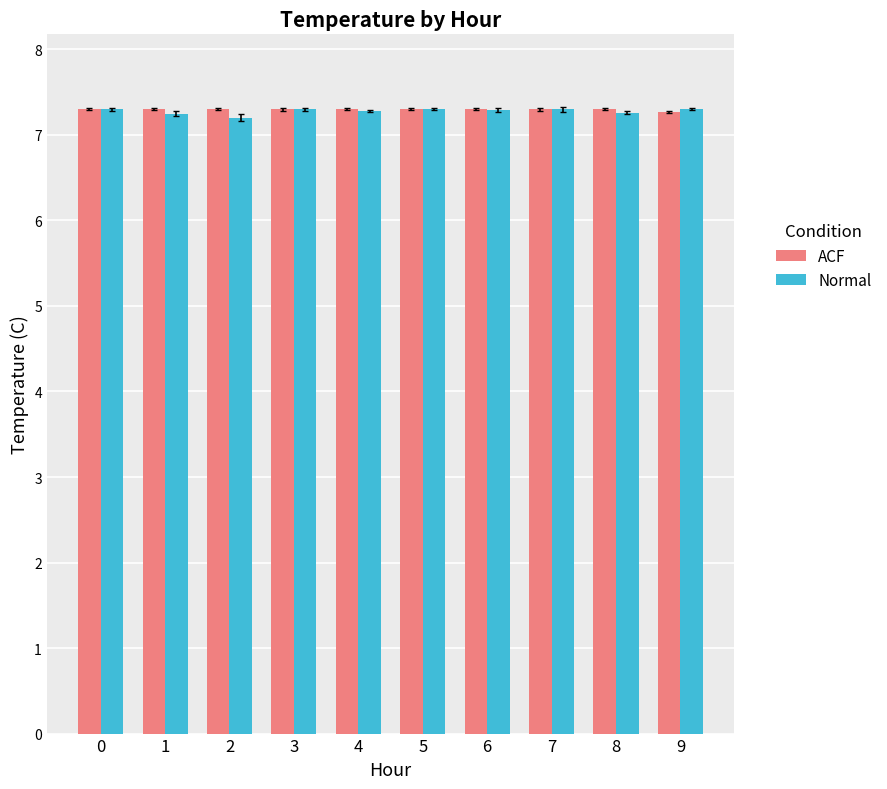

What is the total value across all series at 5?

14.6